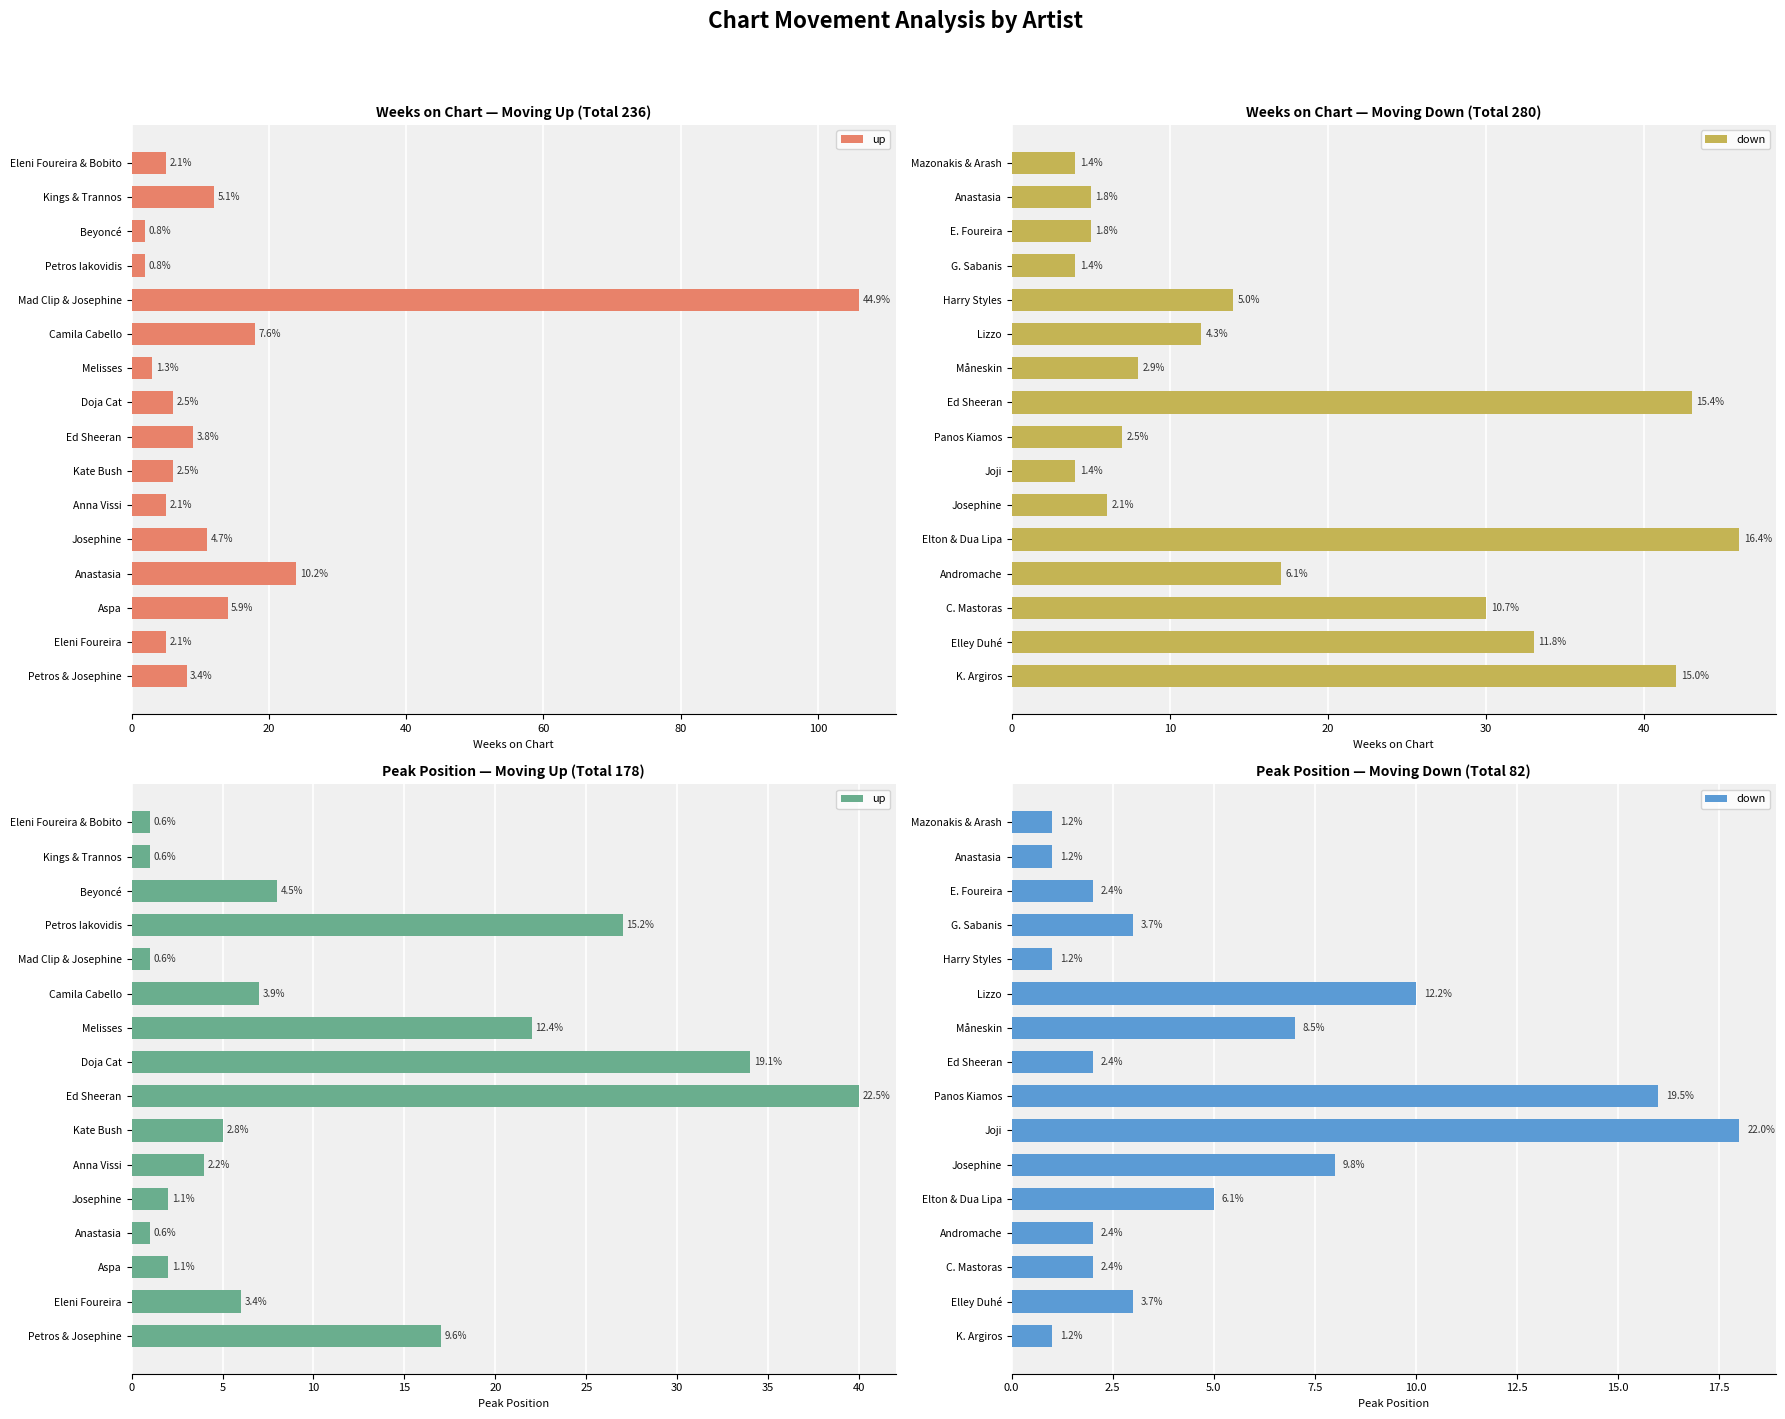

True or false: up has a value of 4 at Anna Vissi.

True